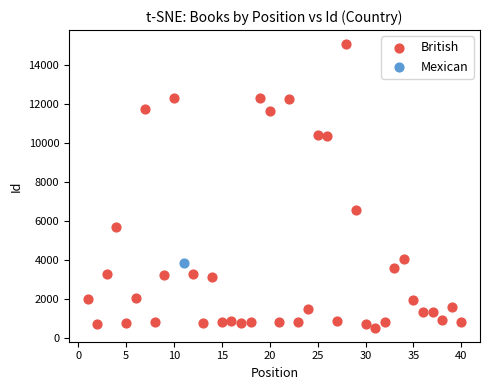

What are all the series names shown in the legend?

British, Mexican